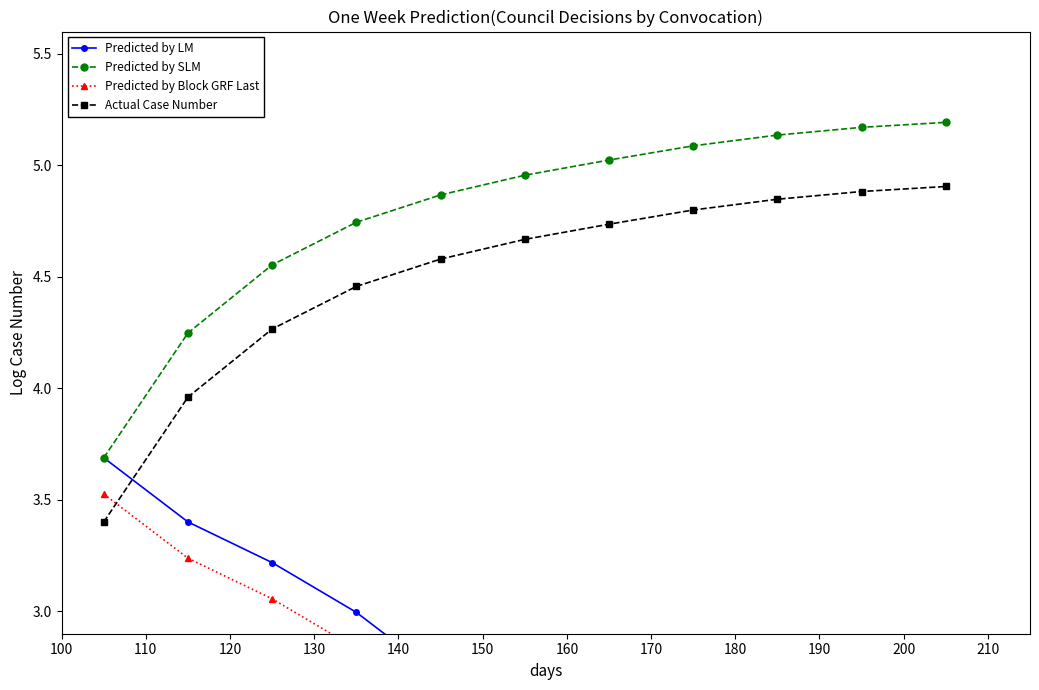

Which series has the largest total across all categories?

Predicted by SLM